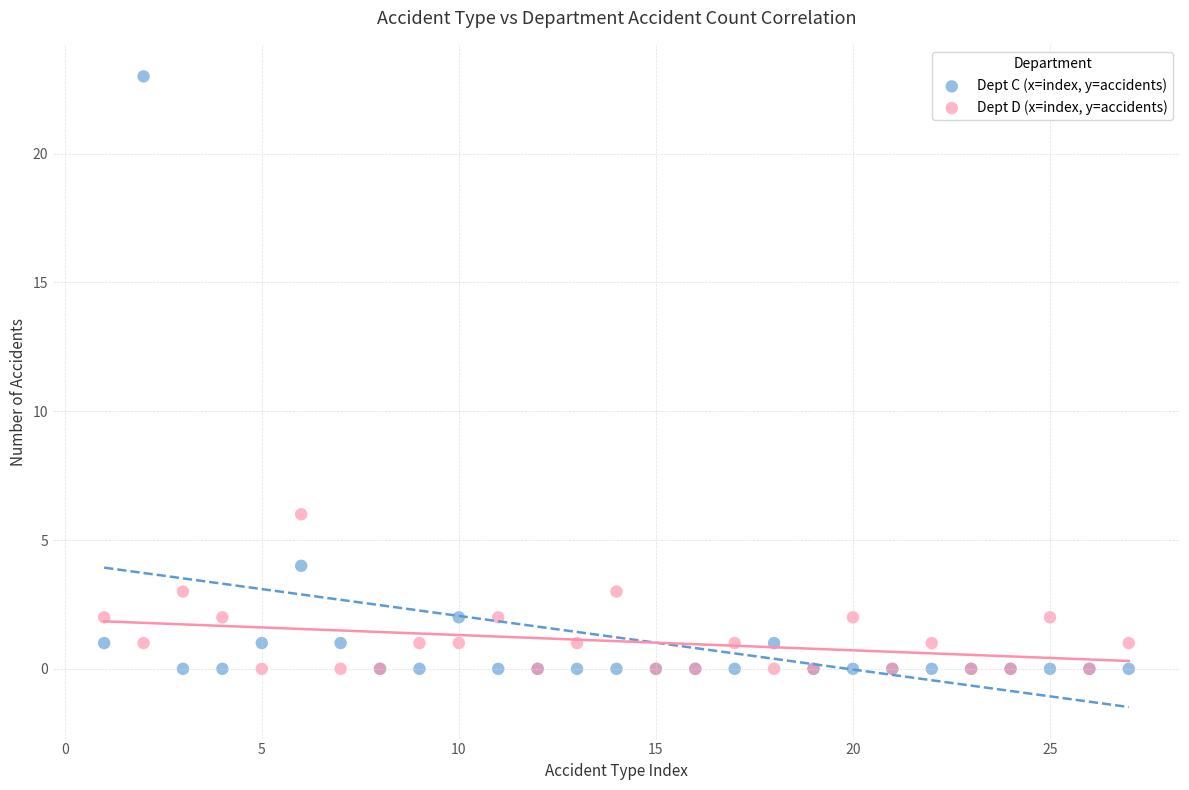

Which series has the widest spread of Y values?

Dept C (x=index, y=accidents)